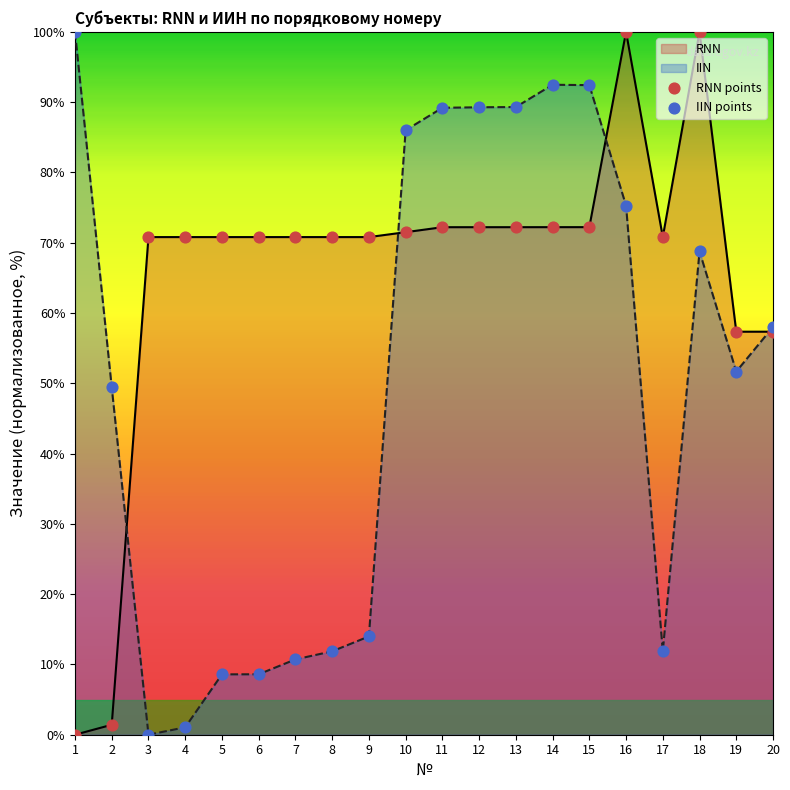

Which series contains the lowest Y value?

RNN points